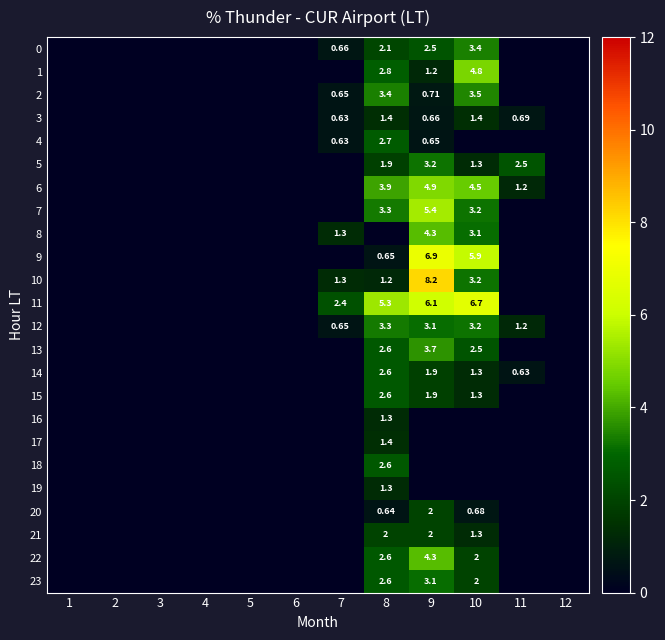

Which series has the widest spread of values?

10